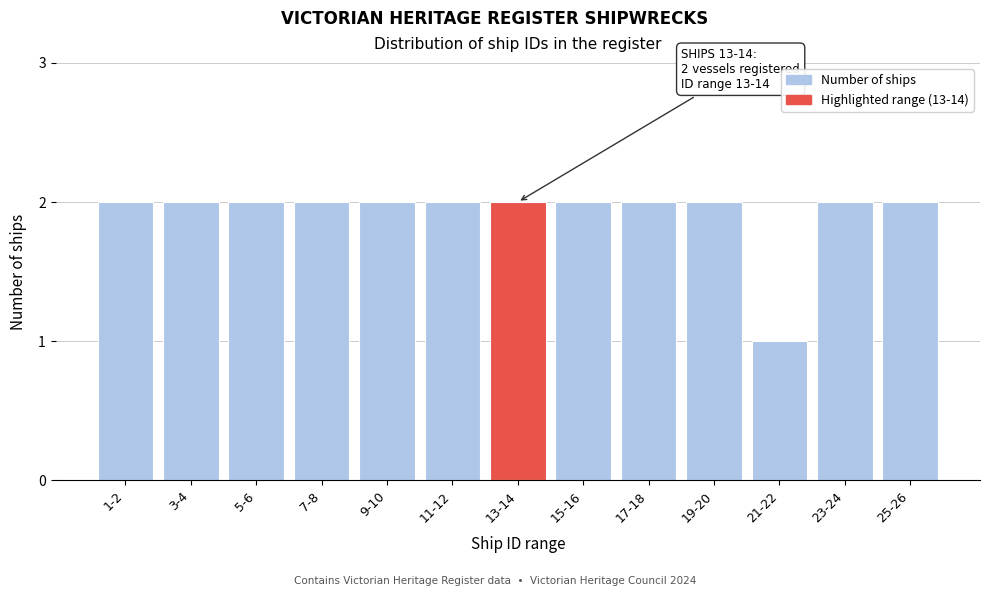

Reading right to left, what are all the values shown in this chart?

2	2	1	2	2	2	2	2	2	2	2	2	2